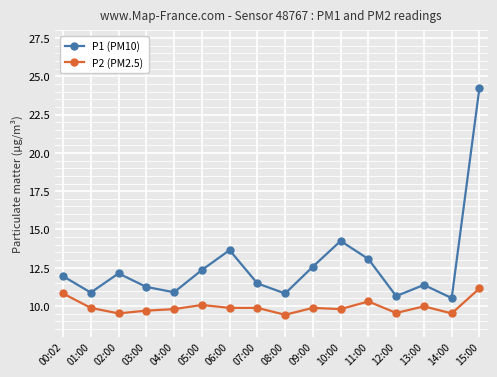

Which series has the largest total across all categories?

P1 (PM10)